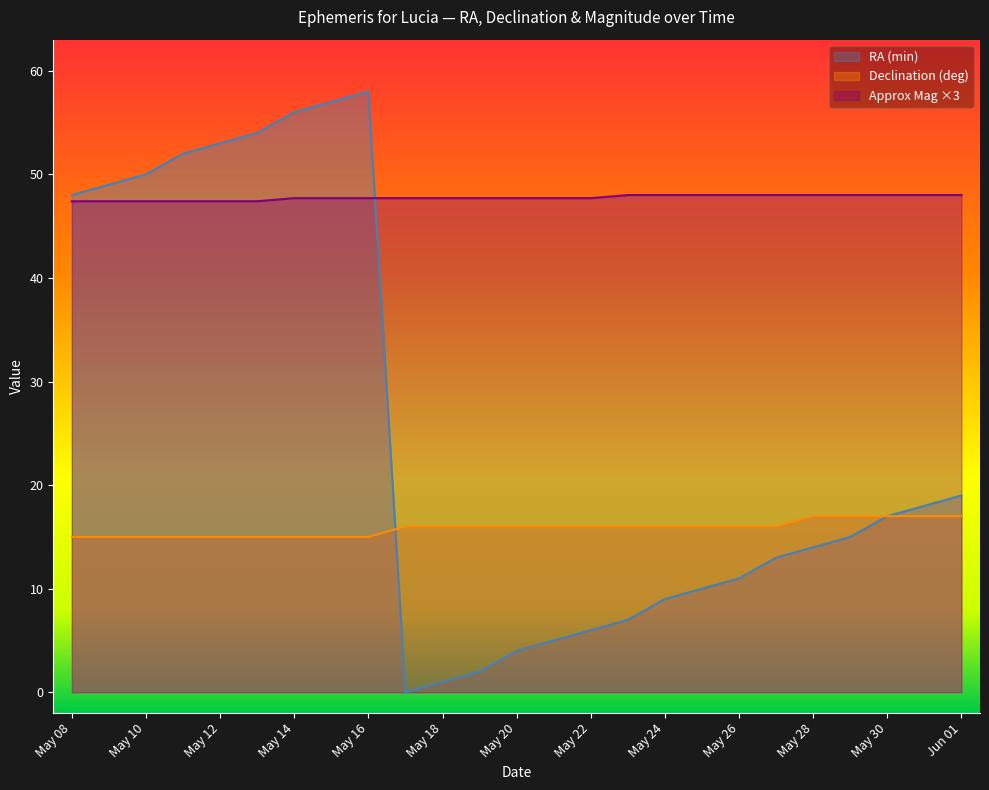

At which category is the sum across all series the highest?

May 16